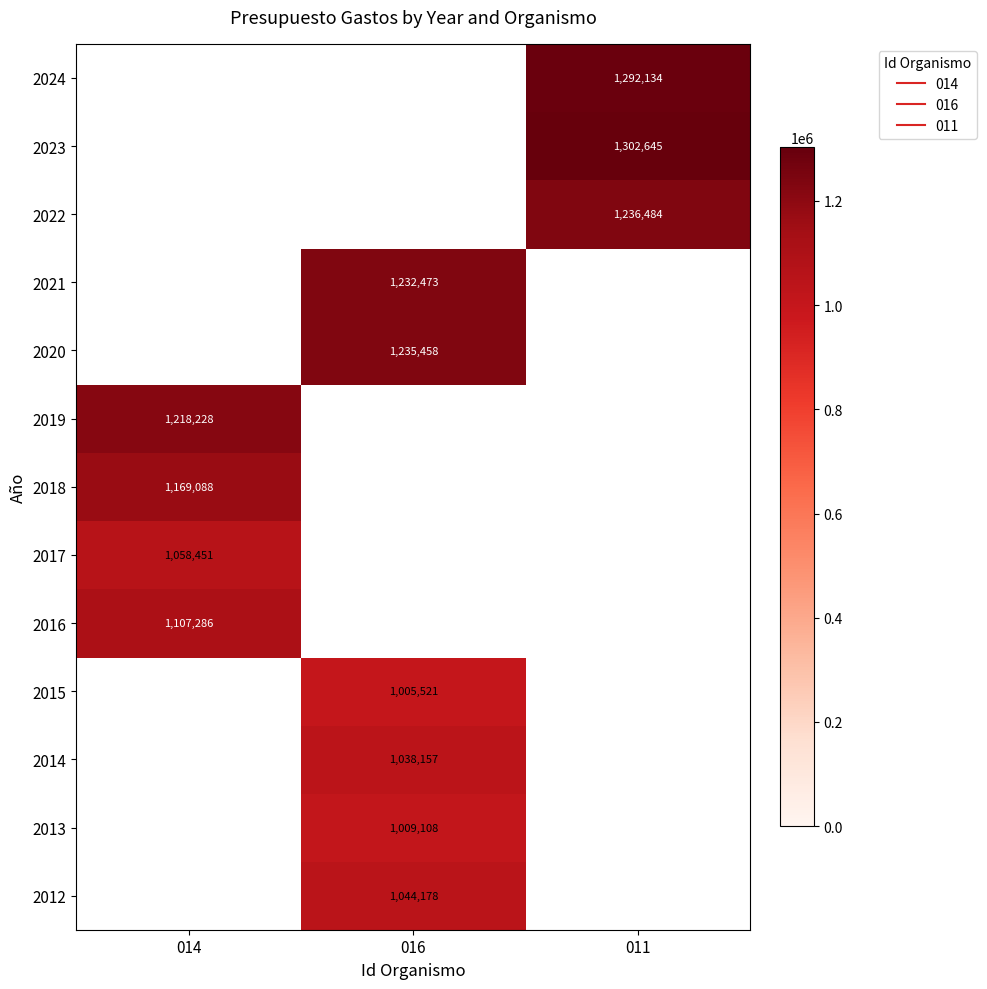

What is the highest value of the 2019 series?

1218228.0